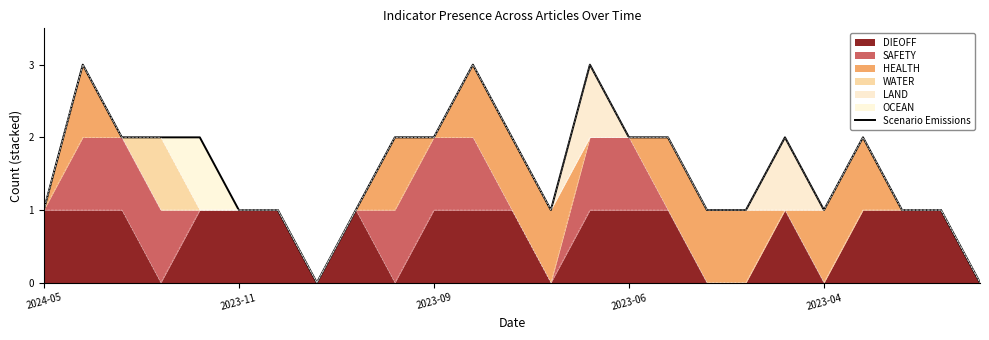

How many interior local peaks (higher than both neighbors) does the data have?

5